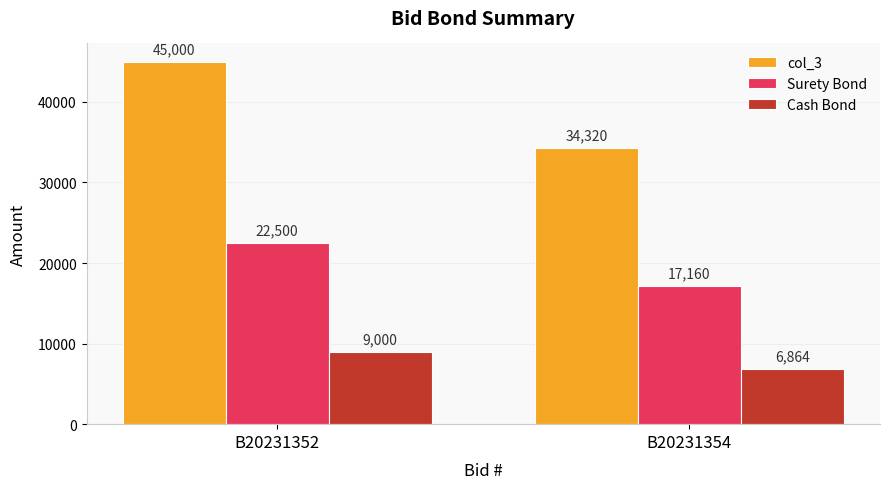

What is the average value of the col_3 series?

39660